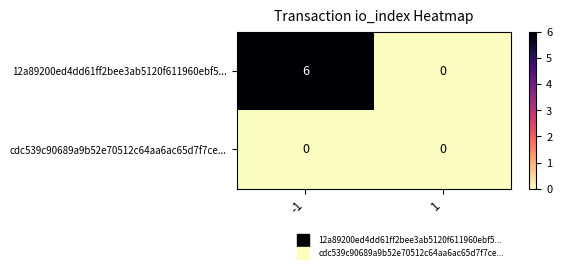

Reading left to right, what are all the values shown in this chart?

12a89200ed4dd61ff2bee3ab5120f611960ebf5...: 6	0
cdc539c90689a9b52e70512c64aa6ac65d7f7ce...: 0	0